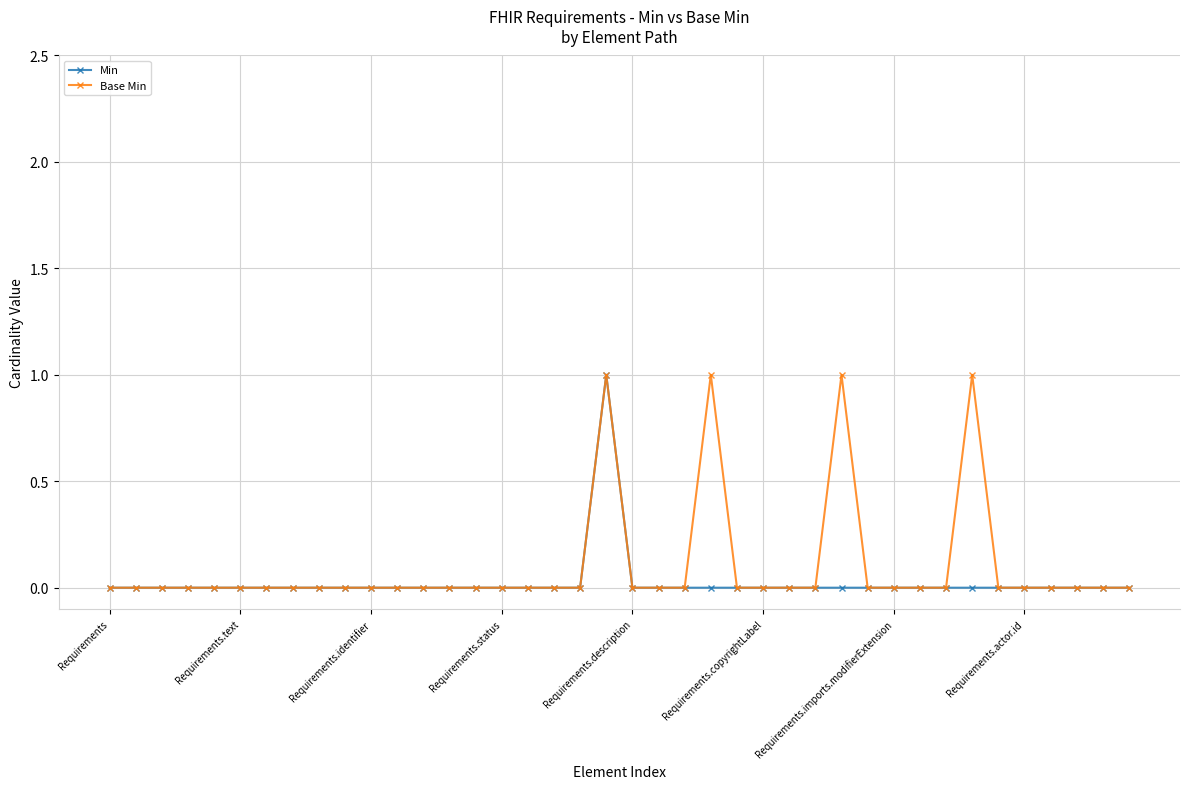

Does the chart display data point markers on the line(s)?

Yes